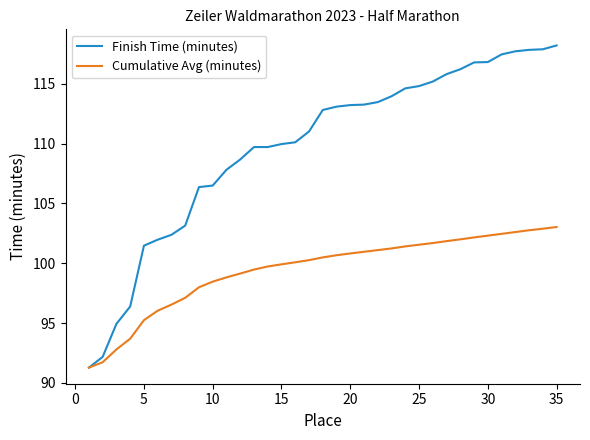

How many distinct data groups are displayed?

2